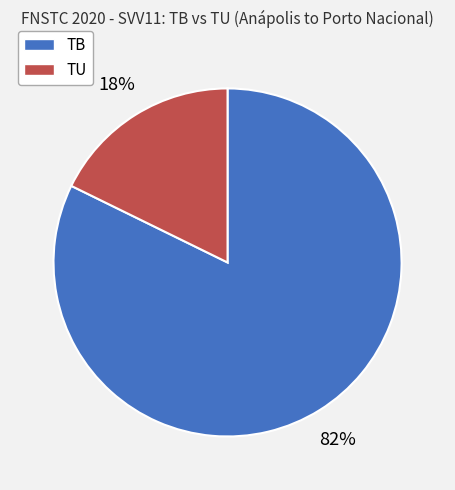

Is there a majority slice in this chart?

Yes